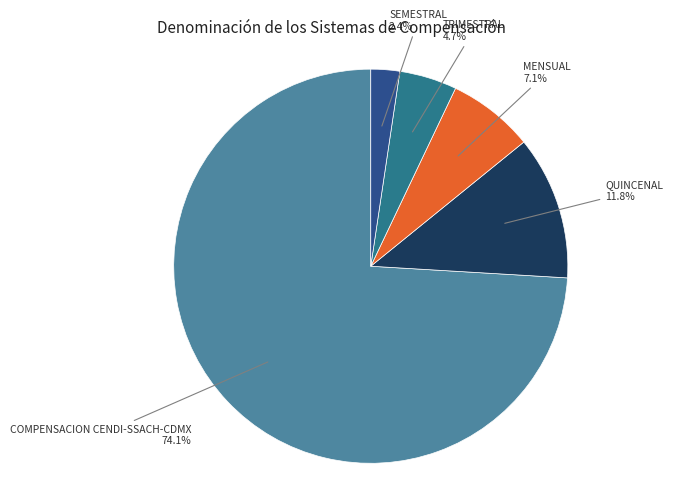

Which category has the biggest portion of the pie?

COMPENSACION CENDI-SSACH-CDMX